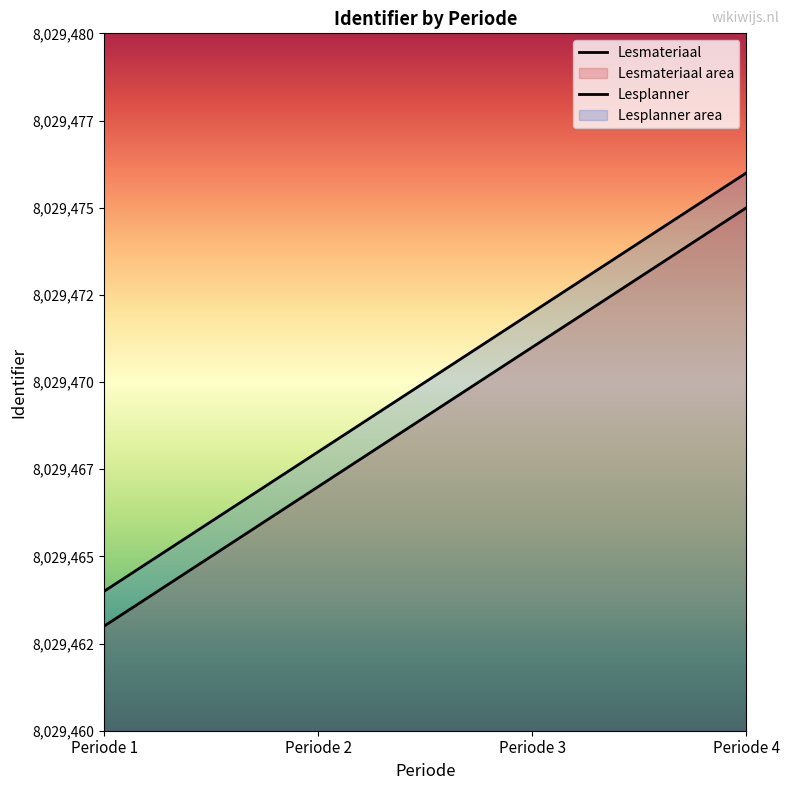

True or false: Lesmateriaal and Lesplanner intersect in this chart.

False